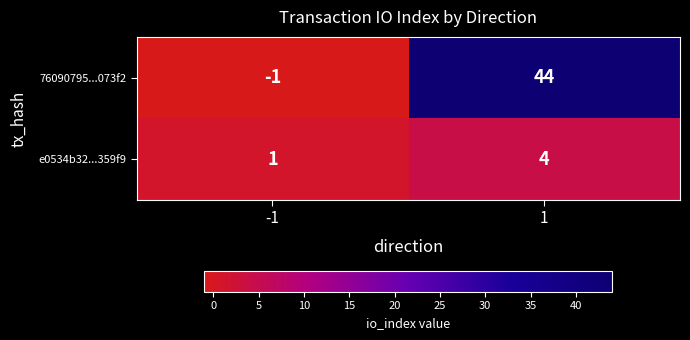

What is the maximum value shown in the chart?

44